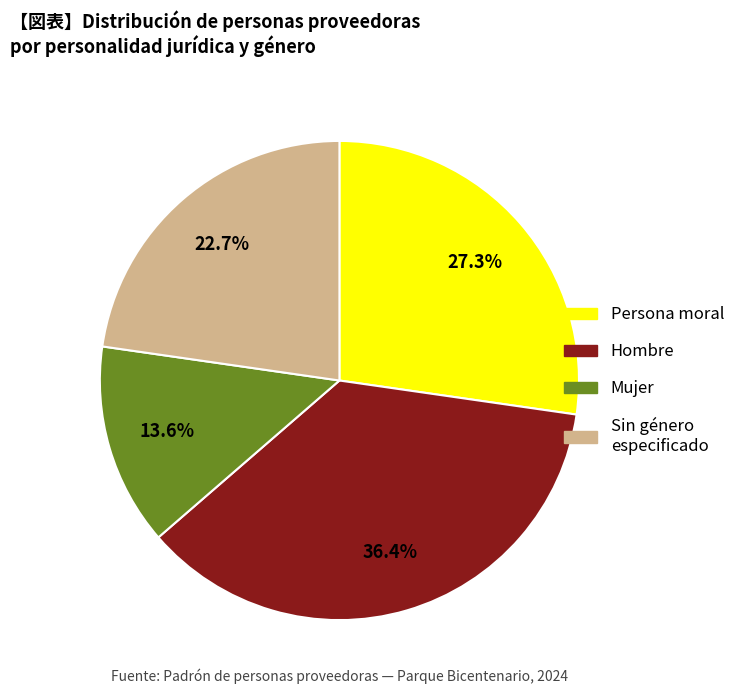

Does any single category account for the majority?

No